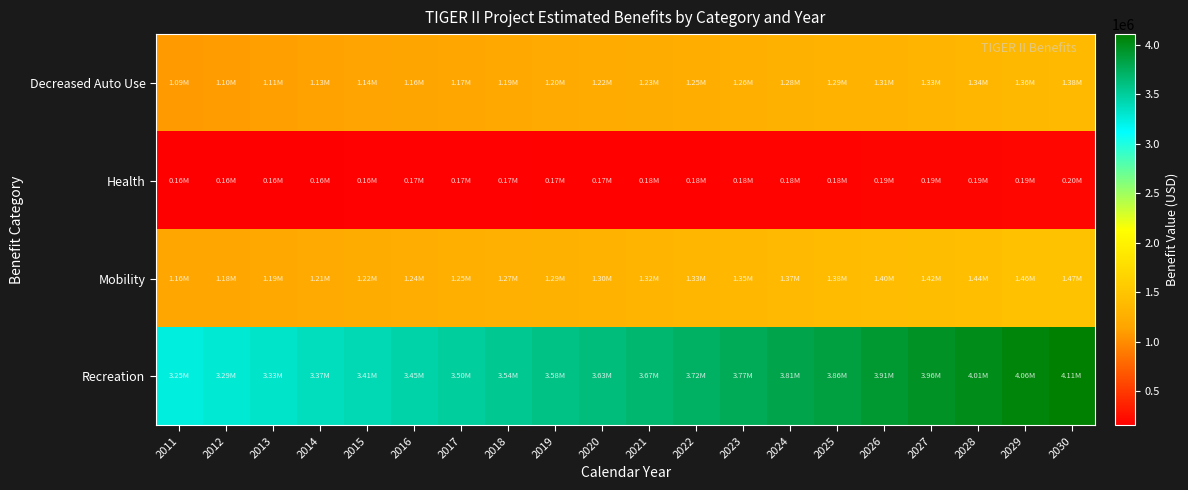

Reading left to right, transcribe all the data shown in this chart.

Decreased Auto Use: 2011=1087138.4	2012=1100727.6	2013=1114486.7	2014=1128417.8	2015=1142523.0	2016=1156804.6	2017=1171264.6	2018=1185905.5	2019=1200729.3	2020=1215738.4	2021=1230935.1	2022=1246321.8	2023=1261900.8	2024=1277674.6	2025=1293645.5	2026=1309816.1	2027=1326188.8	2028=1342766.1	2029=1359550.7	2030=1376545.1
Health: 2011=155211.4	2012=157151.6	2013=159116.0	2014=161104.9	2015=163118.7	2016=165157.7	2017=167222.2	2018=169312.5	2019=171428.9	2020=173571.7	2021=175741.4	2022=177938.1	2023=180162.4	2024=182414.4	2025=184694.6	2026=187003.2	2027=189340.8	2028=191707.5	2029=194103.9	2030=196530.2
Mobility: 2011=1163732.4	2012=1178279.0	2013=1193007.5	2014=1207920.1	2015=1223019.1	2016=1238306.9	2017=1253785.7	2018=1269458.0	2019=1285326.2	2020=1301392.8	2021=1317660.2	2022=1334131.0	2023=1350807.6	2024=1367692.7	2025=1384788.9	2026=1402098.7	2027=1419625.0	2028=1437370.3	2029=1455337.4	2030=1473529.1
Recreation: 2011=3245149.9	2012=3285714.3	2013=3326785.7	2014=3368370.5	2015=3410475.2	2016=3453106.1	2017=3496269.9	2018=3539973.3	2019=3584223.0	2020=3629025.8	2021=3674388.6	2022=3720318.4	2023=3766822.4	2024=3813907.7	2025=3861581.5	2026=3909851.3	2027=3958724.5	2028=4008208.5	2029=4058311.1	2030=4109040.0